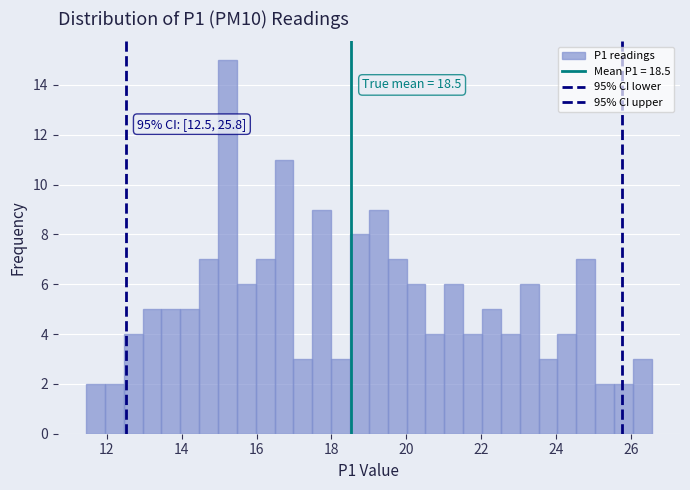

Around what value on the x-axis is the tallest bar? Give the approximate position of its centre, as read against the axis.

15.2